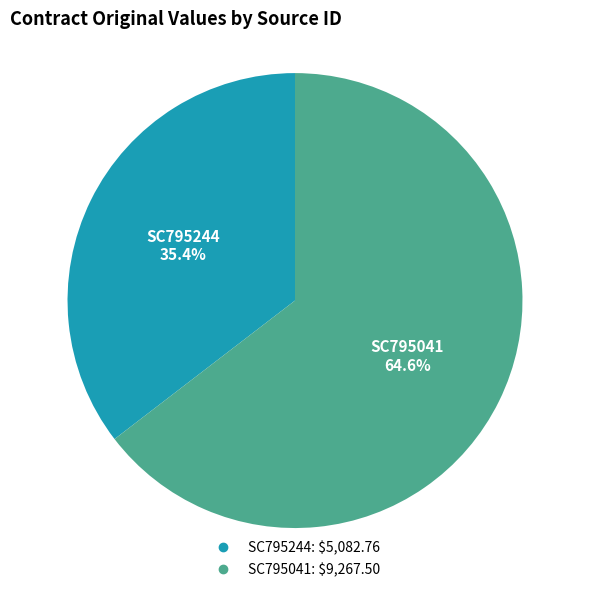

Is SC795041 the majority of the pie?

Yes